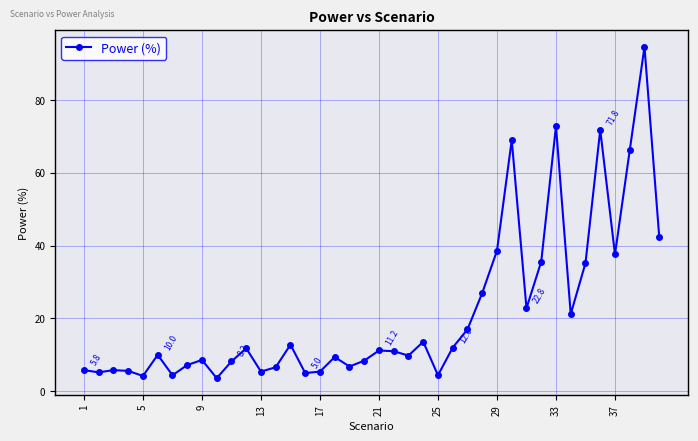

What is the average value?

21.4